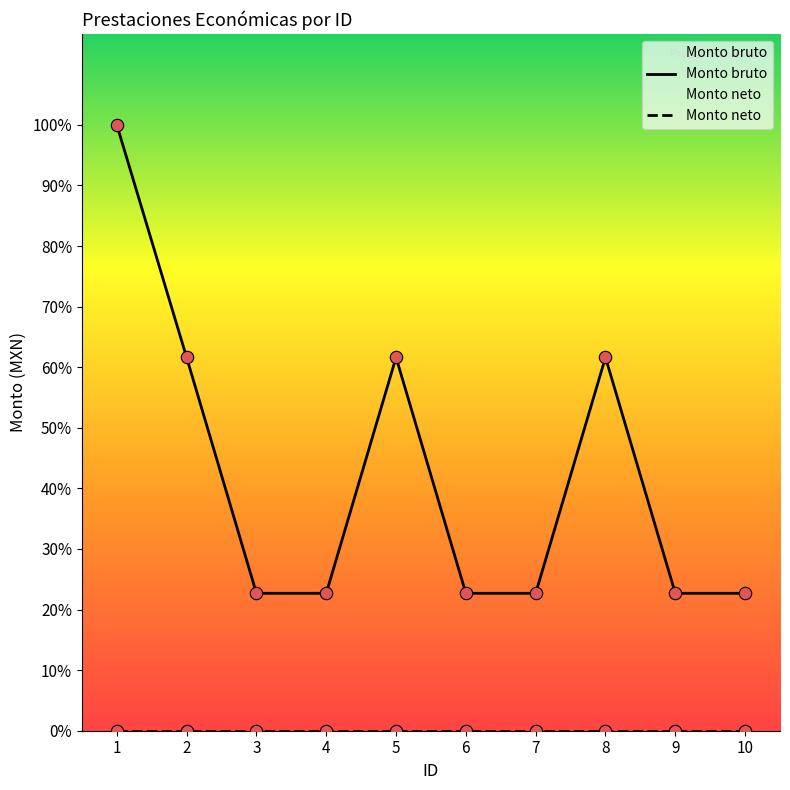

At which category is the sum across all series the highest?

1